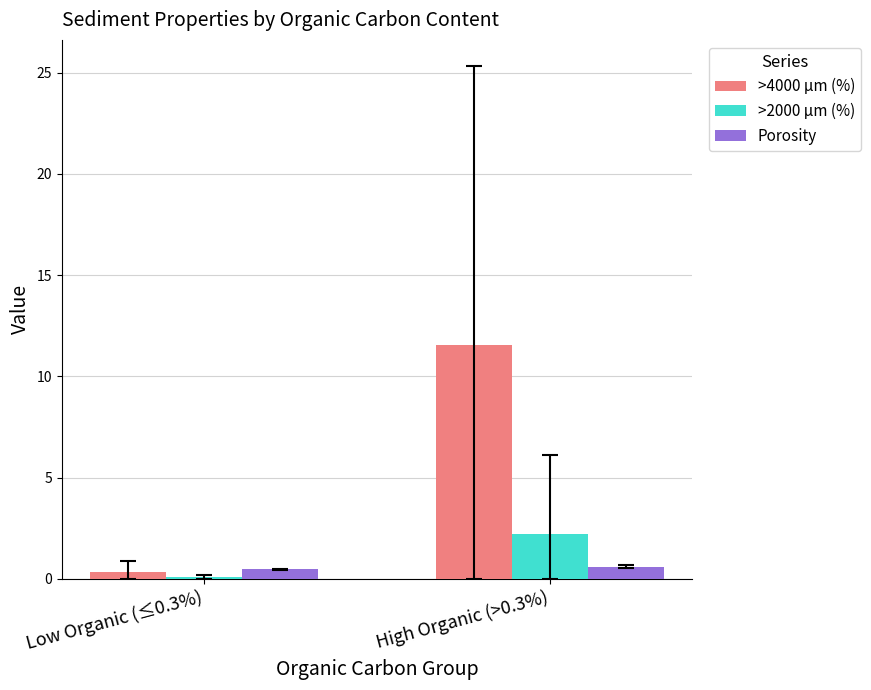

What is the maximum value for Porosity?

0.6